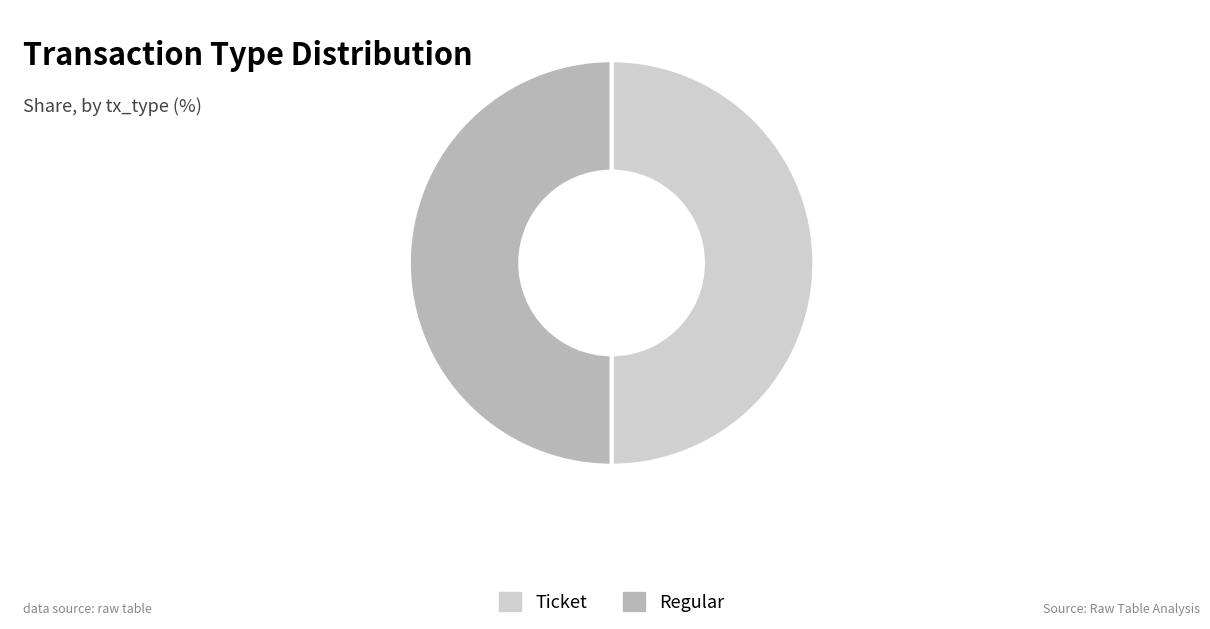

Is it true that Ticket is 50% of the pie?

True